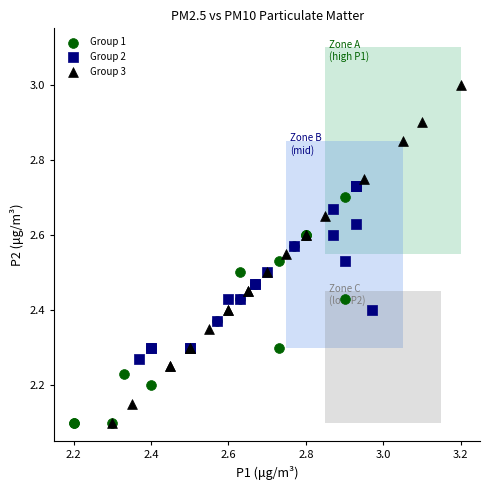

What are all the series names shown in the legend?

Group 1, Group 2, Group 3